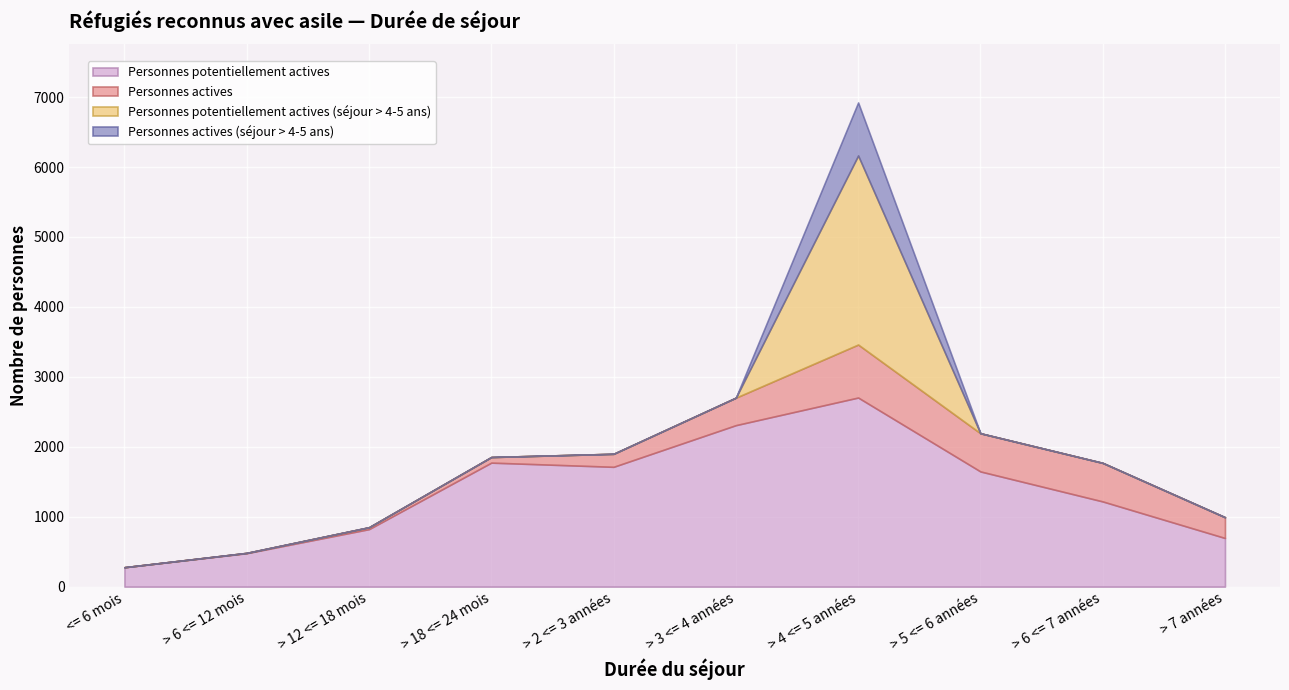

Does the chart display data point markers on the line(s)?

No